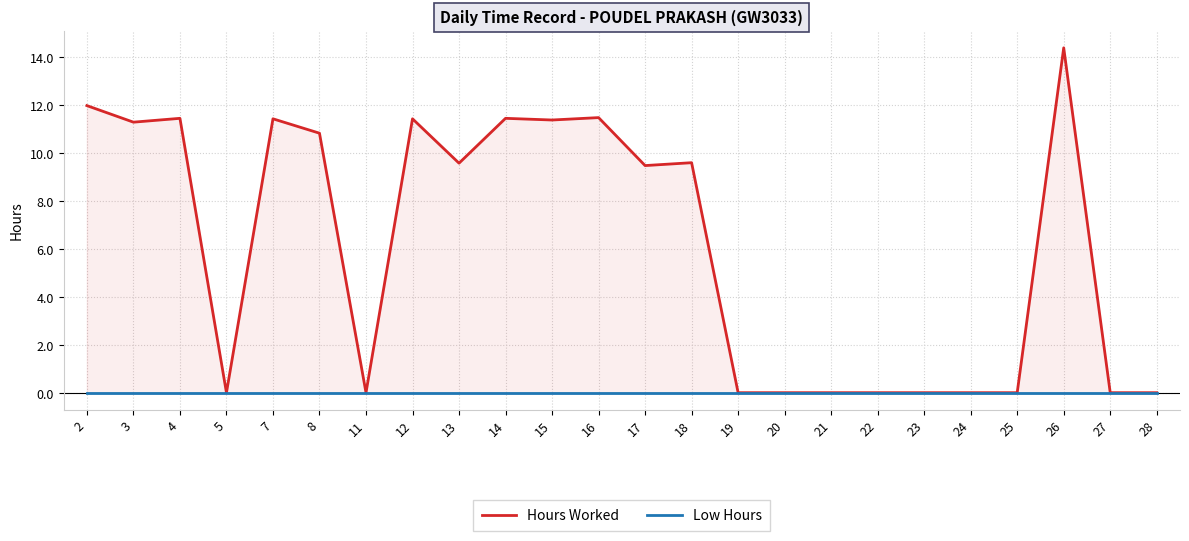

At which category does Hours Worked reach its first local valley?

3